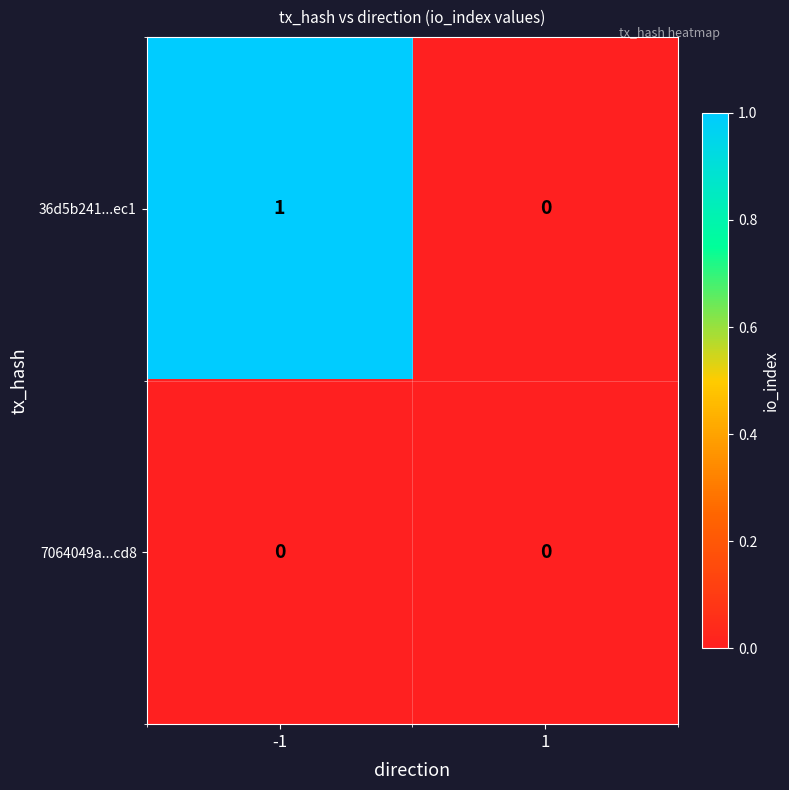

Reading left to right, what are all the values shown in this chart?

36d5b241...ec1: 1	0
7064049a...cd8: 0	0